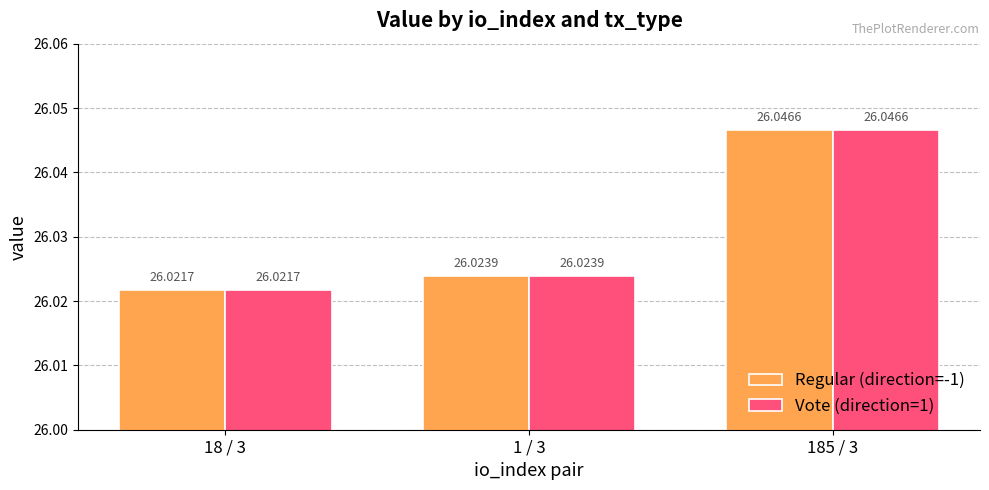

Is the value of Regular (direction=-1) at 1 / 3 greater than the value of Vote (direction=1) at 18 / 3?

Yes